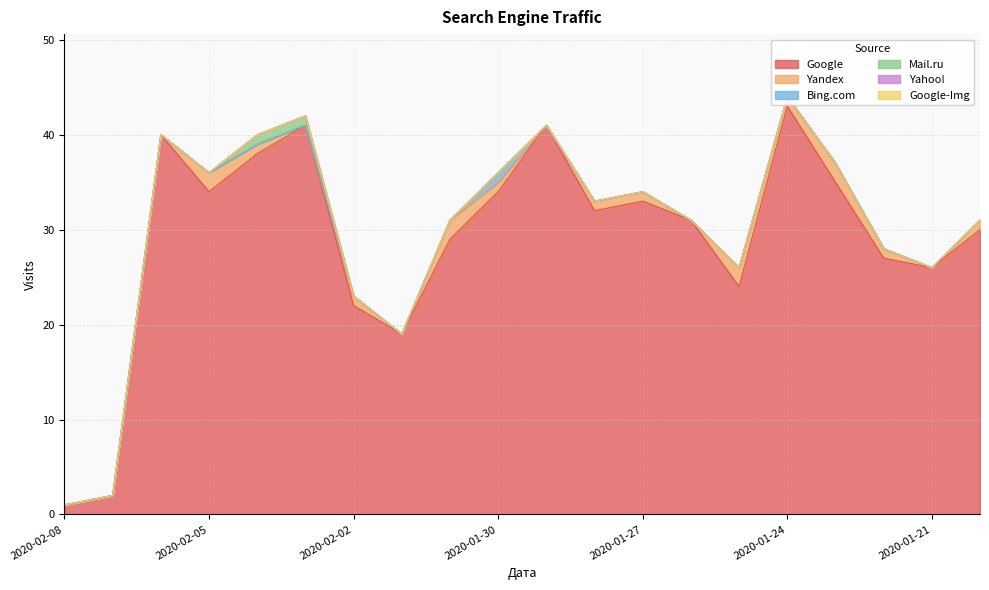

Reading left to right, transcribe all the data shown in this chart.

Google: 1	2	40	34	38	41	22	19	29	34	41	32	33	31	24	43	35	27	26	30
Yandex: 0	0	0	2	1	0	1	0	2	1	0	1	1	0	2	1	2	1	0	1
Bing.com: 0	0	0	0	0	0	0	0	0	1	0	0	0	0	0	0	0	0	0	0
Mail.ru: 0	0	0	0	1	1	0	0	0	0	0	0	0	0	0	0	0	0	0	0
Yahoo!: 0	0	0	0	0	0	0	0	0	0	0	0	0	0	0	0	0	0	0	0
Google-Img: 0	0	0	0	0	0	0	0	0	0	0	0	0	0	0	0	0	0	0	0